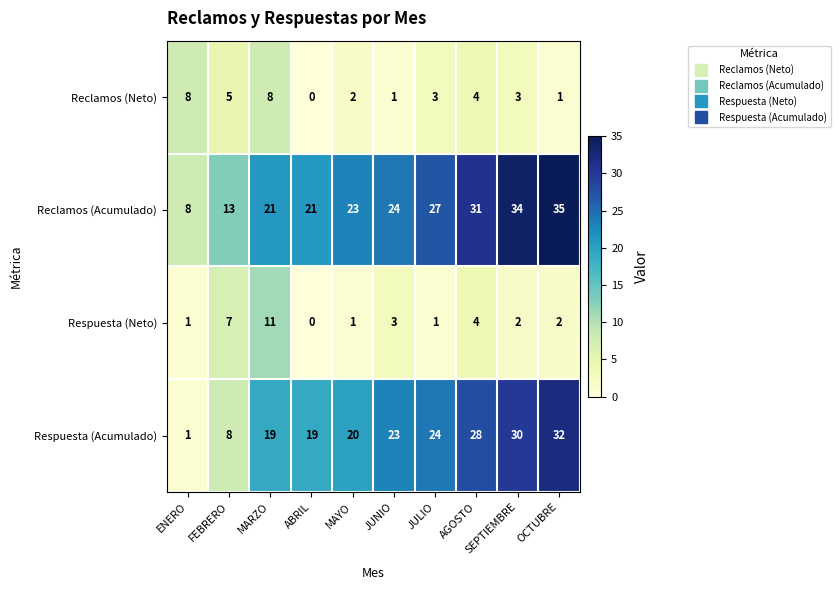

Count the Reclamos (Neto) values in the range 1 to 5.

7